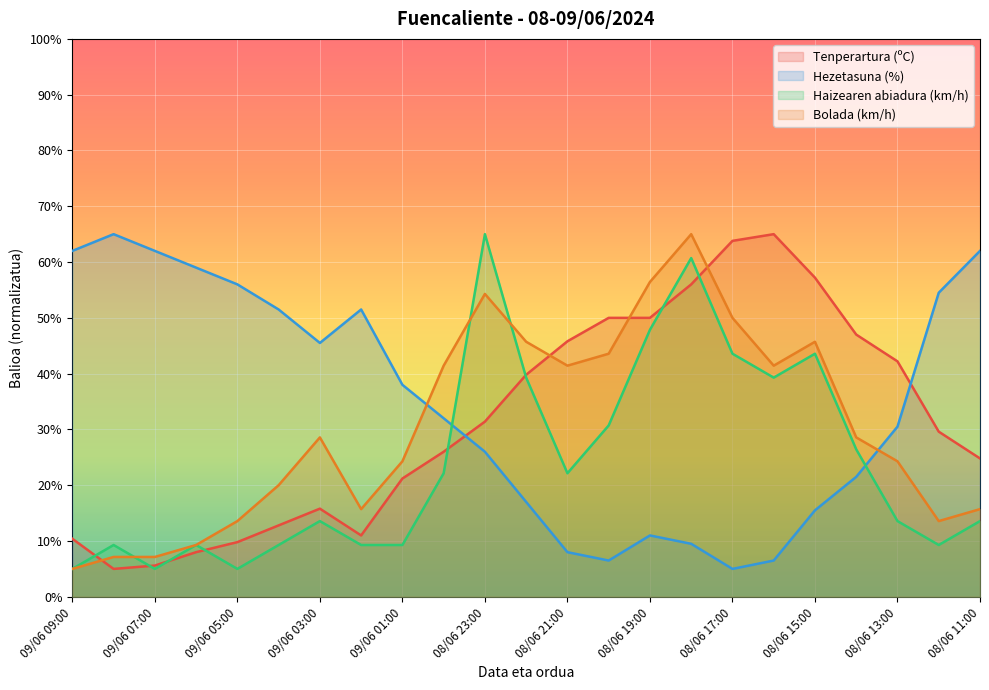

Reading right to left, list all the values displayed in this chart.

Tenperartura (ºC): 24.8	29.6	42.2	47.0	57.2	65.0	63.8	56.0	50.0	50.0	45.8	39.8	31.4	26.0	21.2	11.0	15.8	12.8	9.8	8.0	5.6	5.0	10.4
Hezetasuna (%): 62.0	54.5	30.5	21.5	15.5	6.5	5.0	9.5	11.0	6.5	8.0	17.0	26.0	32.0	38.0	51.5	45.5	51.5	56.0	59.0	62.0	65.0	62.0
Haizearen abiadura (km/h): 13.6	9.3	13.6	26.4	43.6	39.3	43.6	60.7	47.9	30.7	22.1	39.3	65.0	22.1	9.3	9.3	13.6	9.3	5.0	9.3	5.0	9.3	5.0
Bolada (km/h): 15.7	13.6	24.3	28.6	45.7	41.4	50.0	65.0	56.4	43.6	41.4	45.7	54.3	41.4	24.3	15.7	28.6	20.0	13.6	9.3	7.1	7.1	5.0